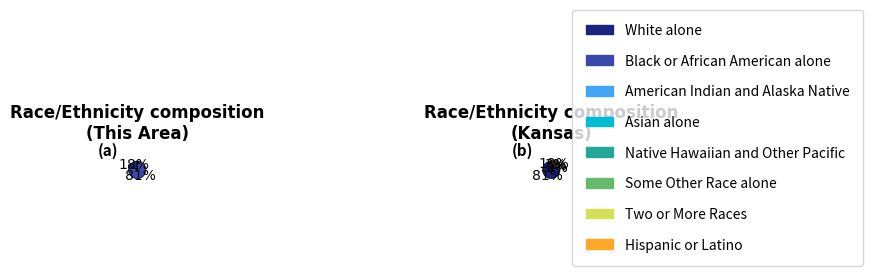

How many slices are in this pie chart?

8